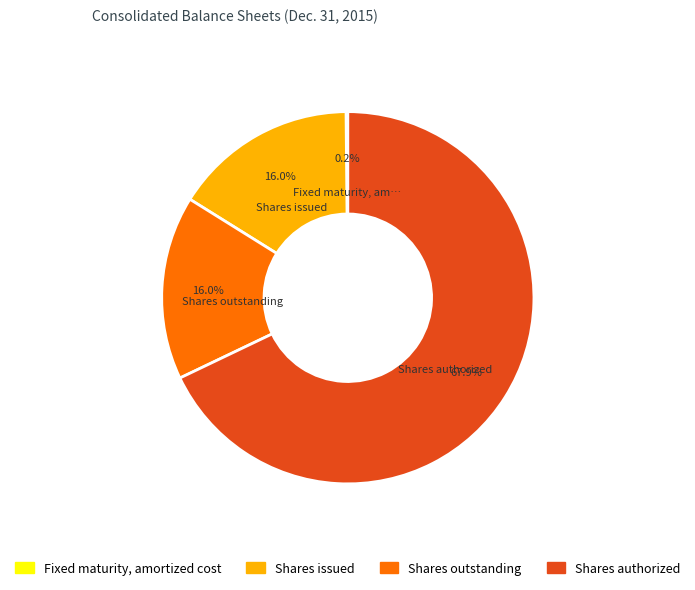

Do Shares issued and Shares authorized together represent more than half of the pie?

Yes